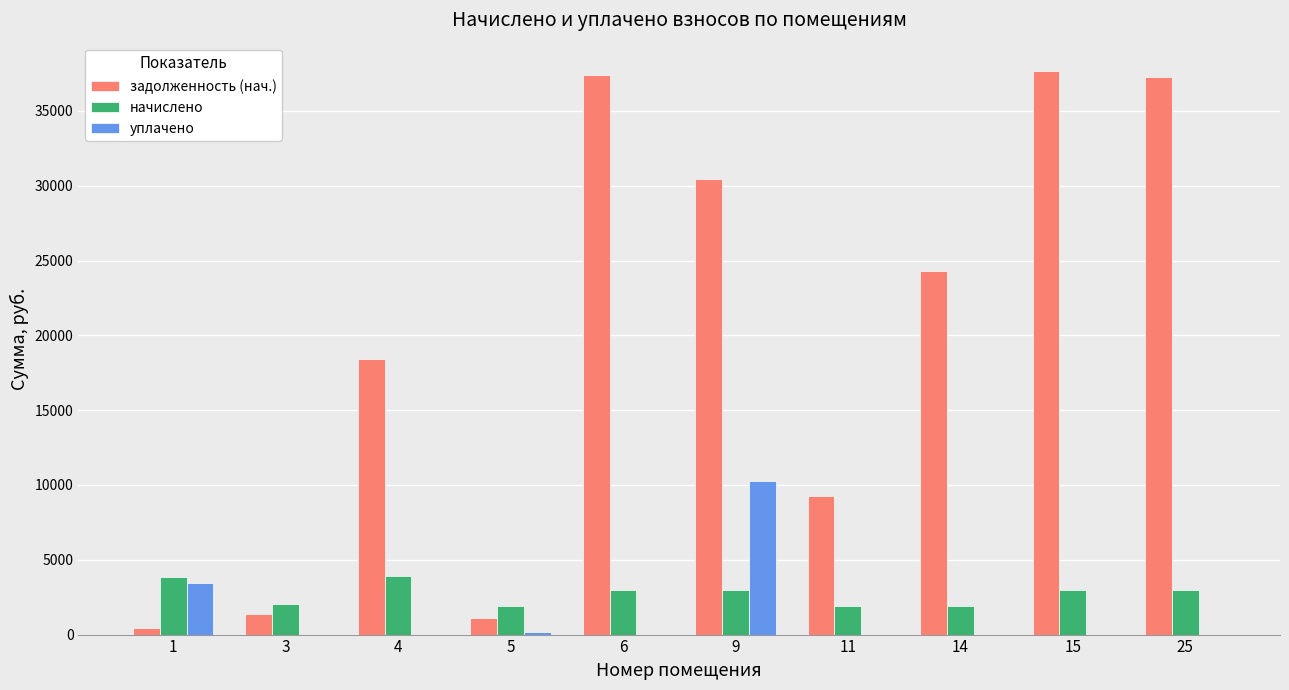

Between 1 and 4, which series saw the biggest shift?

задолженность (нач.)